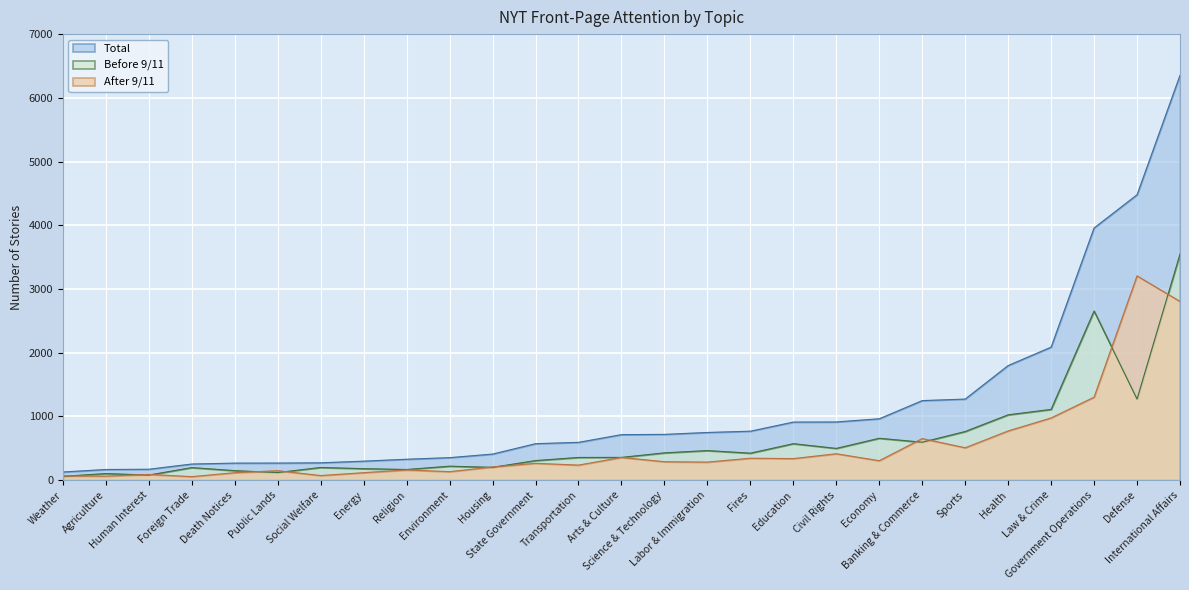

Which series changed the most between Weather and Religion?

Total